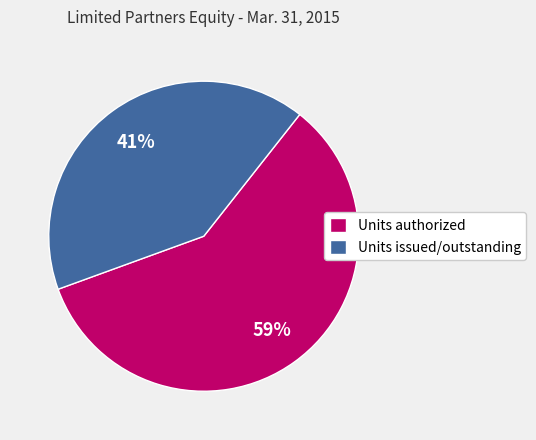

How many slices are in this pie chart?

2